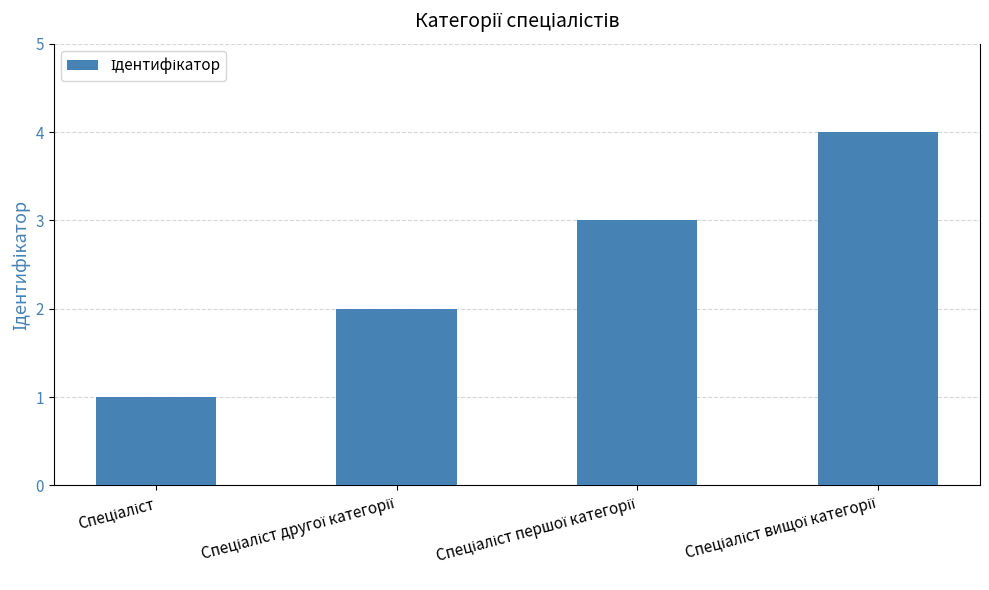

Count the number of data series in this chart.

1